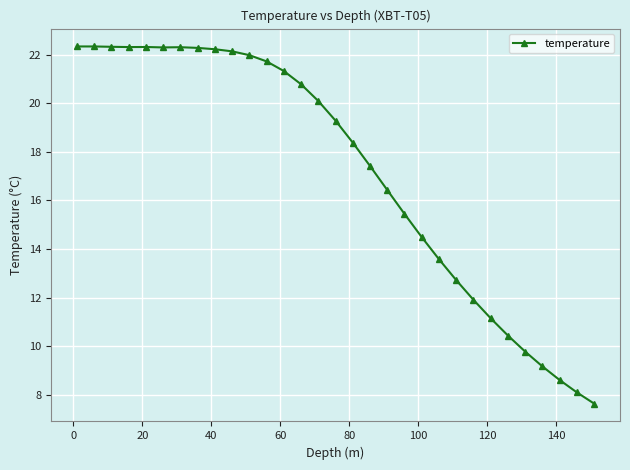

True or false: there are more than 1 points higher than both neighbors.

True